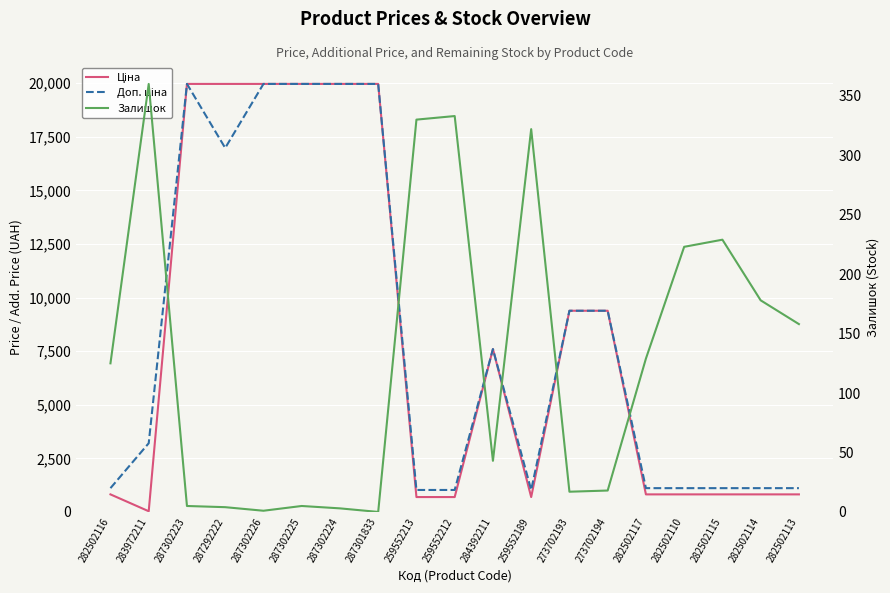

Which series has the largest total across all categories?

Доп. ціна